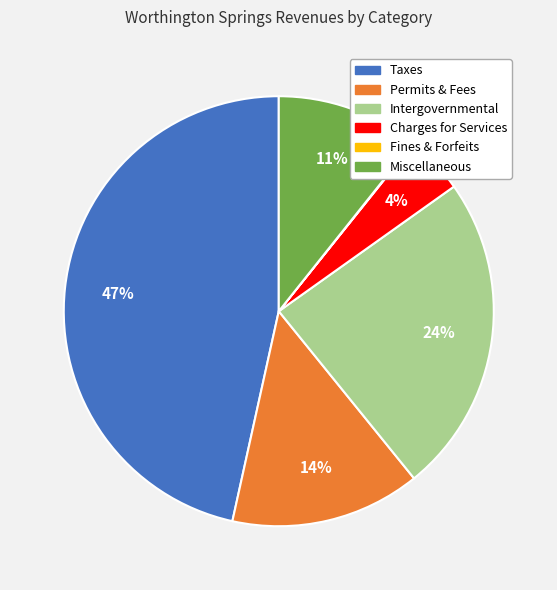

To the nearest percent, what is the average slice percentage?

17%